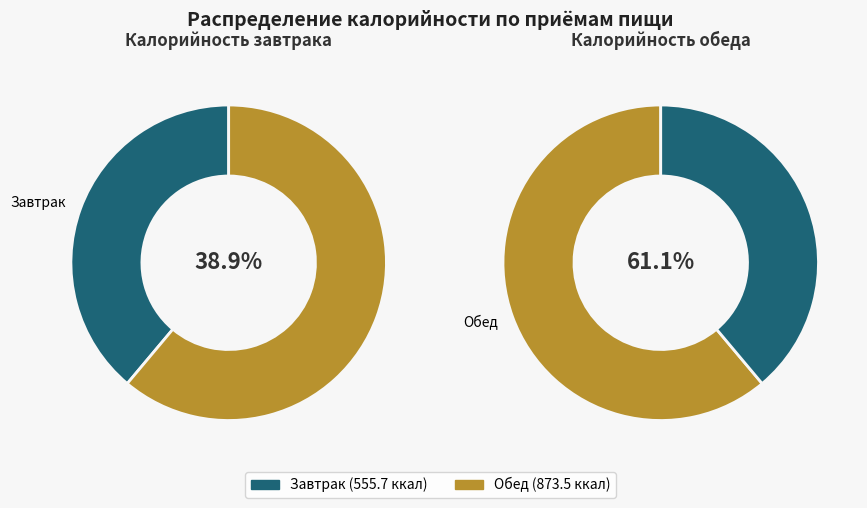

True or false: 5 accounts for 21% of the total.

False